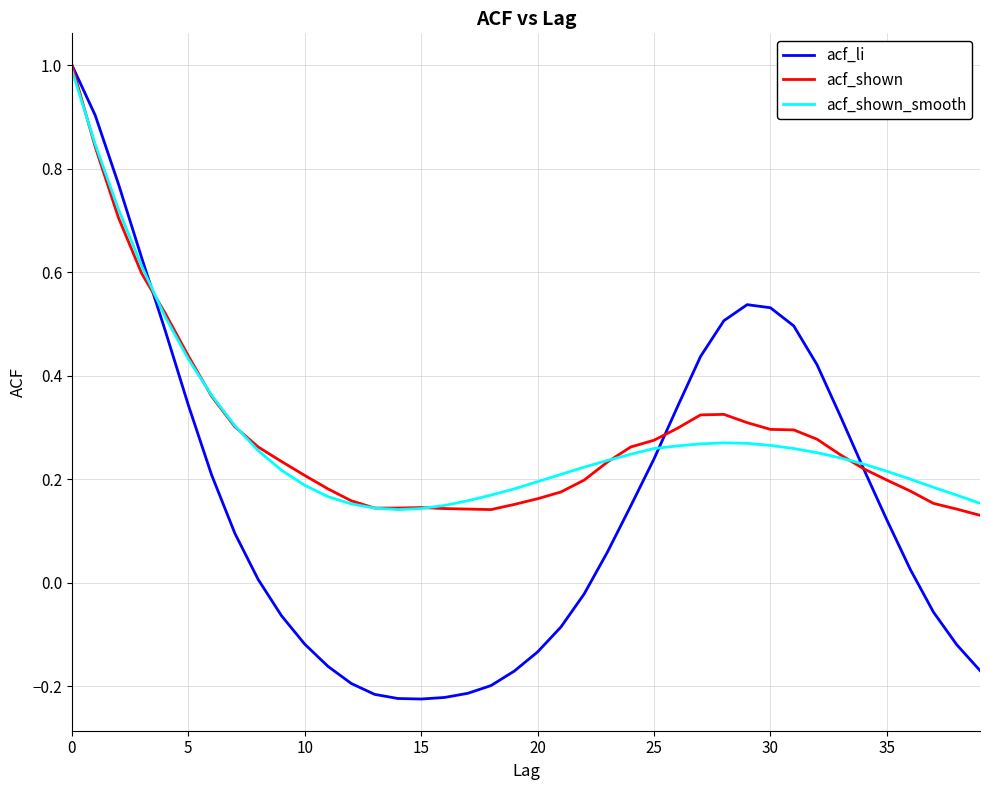

Which series has the largest range (max minus min)?

acf_li